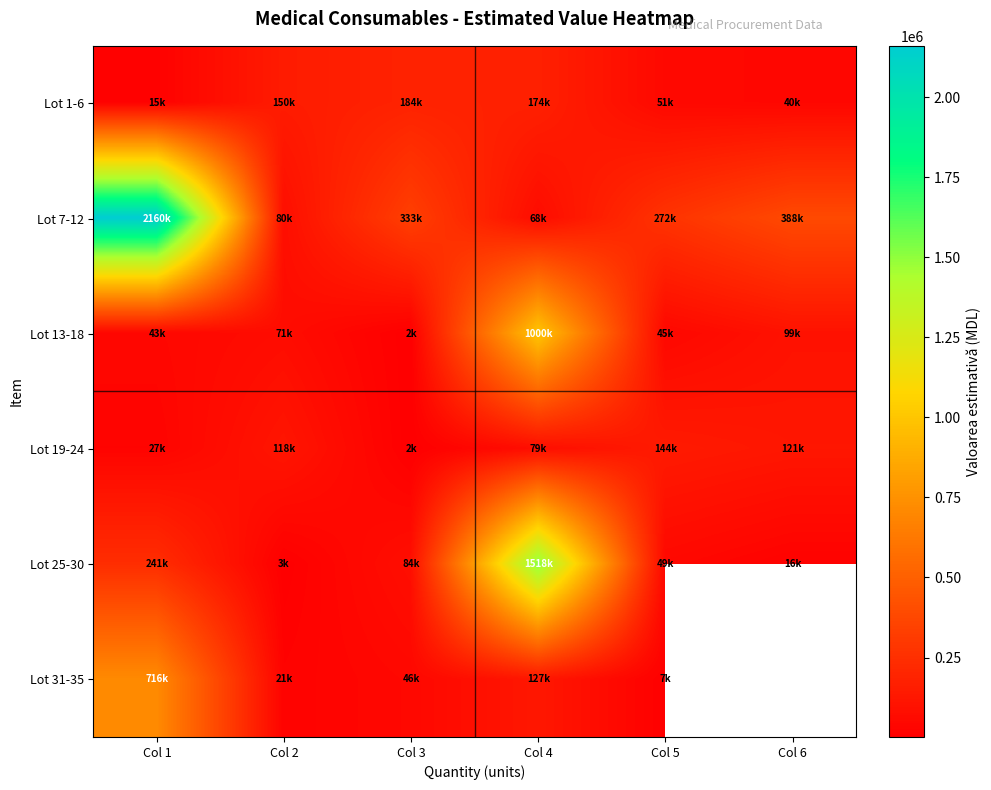

At how many categories does at least one series exceed 368057?

3